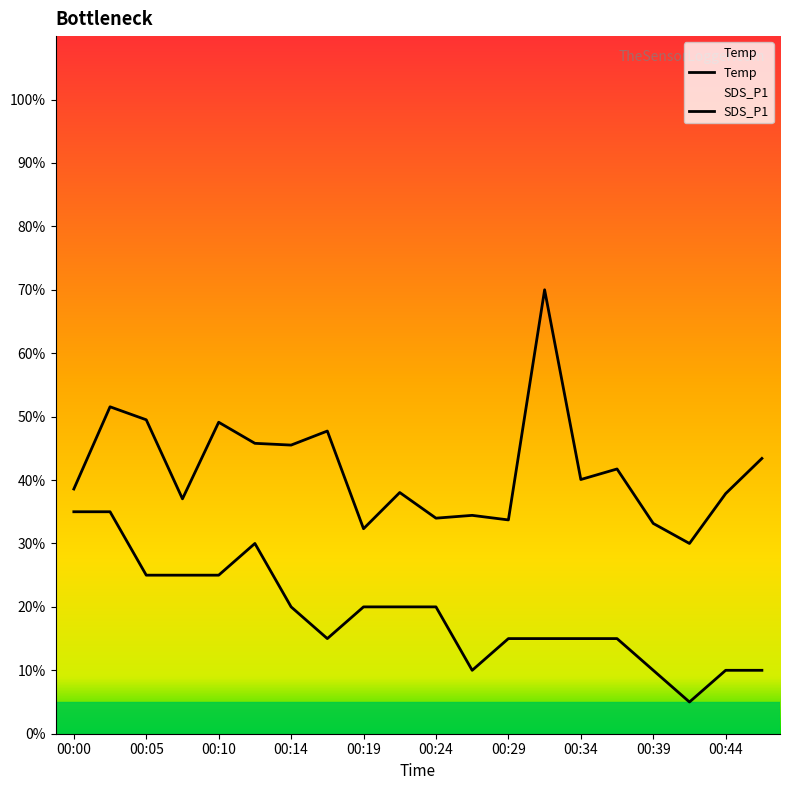

Is this an area chart (filled region under the line)?

No